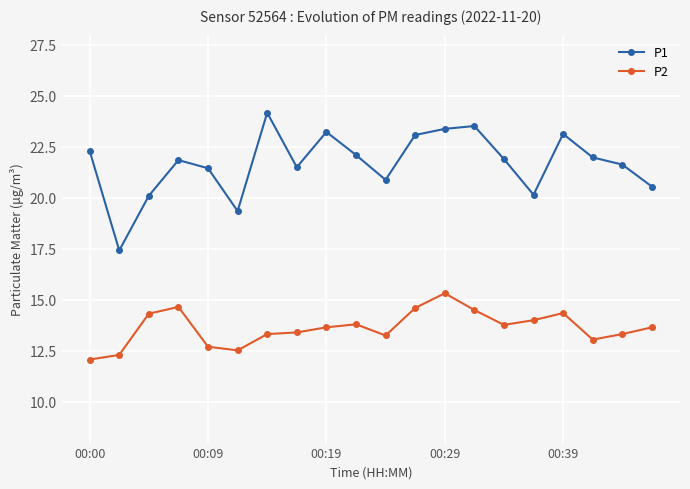

True or false: P2 has more than 1 interior local peaks.

True